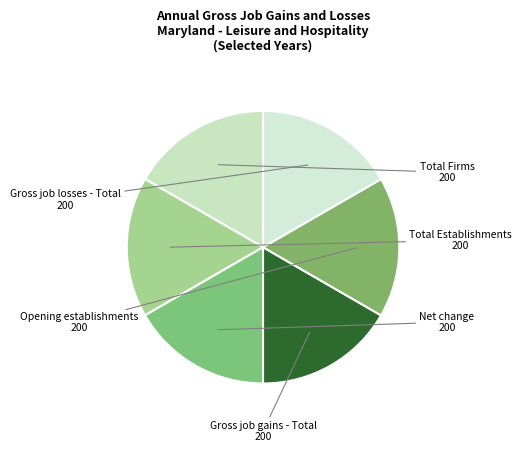

True or false: Total Establishments accounts for 17% of the total.

True